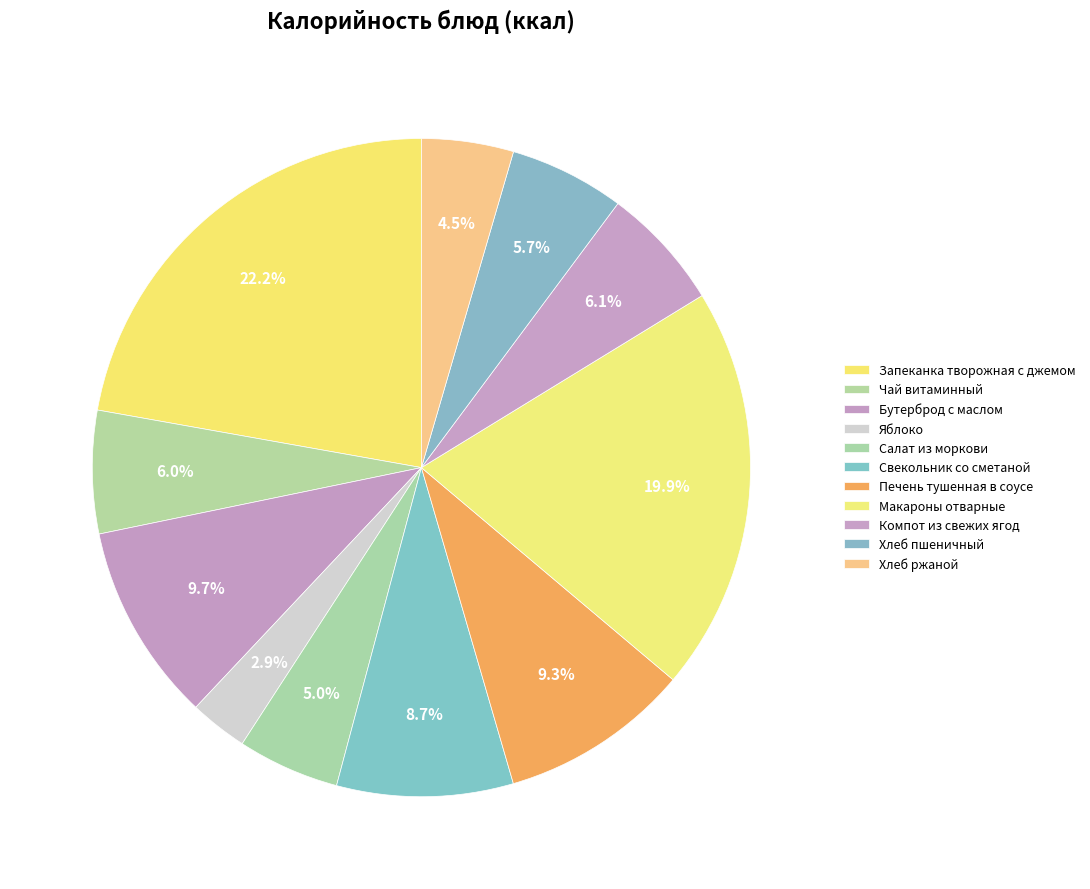

Which has a higher value, Чай витаминный or Макароны отварные?

Макароны отварные